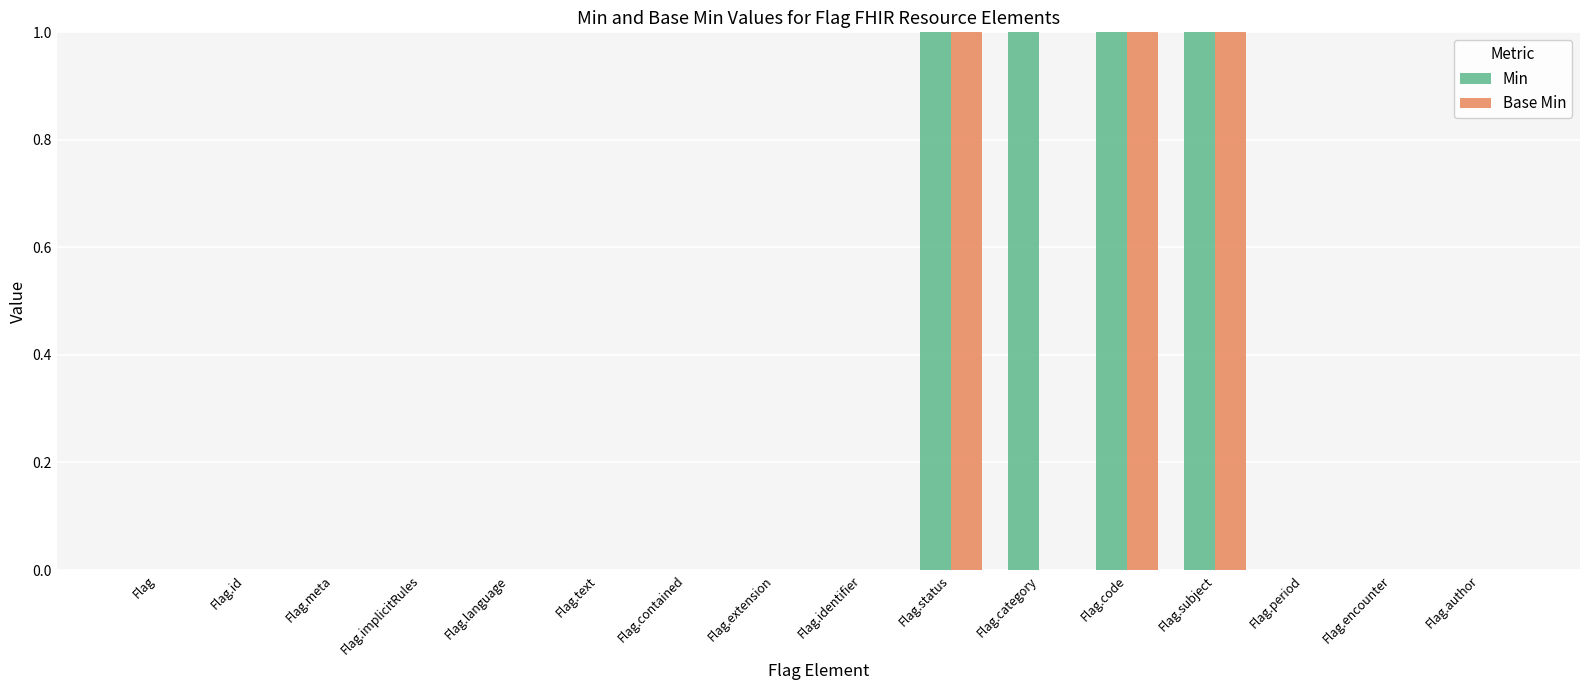

Reading left to right, transcribe all the data shown in this chart.

Min: Flag=0	Flag.id=0	Flag.meta=0	Flag.implicitRules=0	Flag.language=0	Flag.text=0	Flag.contained=0	Flag.extension=0	Flag.identifier=0	Flag.status=1	Flag.category=1	Flag.code=1	Flag.subject=1	Flag.period=0	Flag.encounter=0	Flag.author=0
Base Min: Flag=0	Flag.id=0	Flag.meta=0	Flag.implicitRules=0	Flag.language=0	Flag.text=0	Flag.contained=0	Flag.extension=0	Flag.identifier=0	Flag.status=1	Flag.category=0	Flag.code=1	Flag.subject=1	Flag.period=0	Flag.encounter=0	Flag.author=0